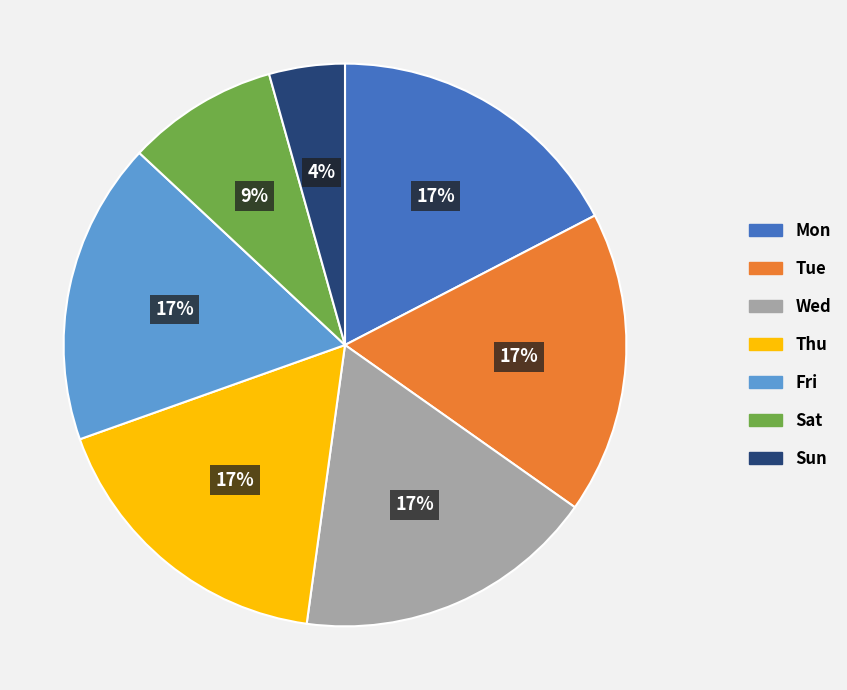

Is there a majority slice in this chart?

No